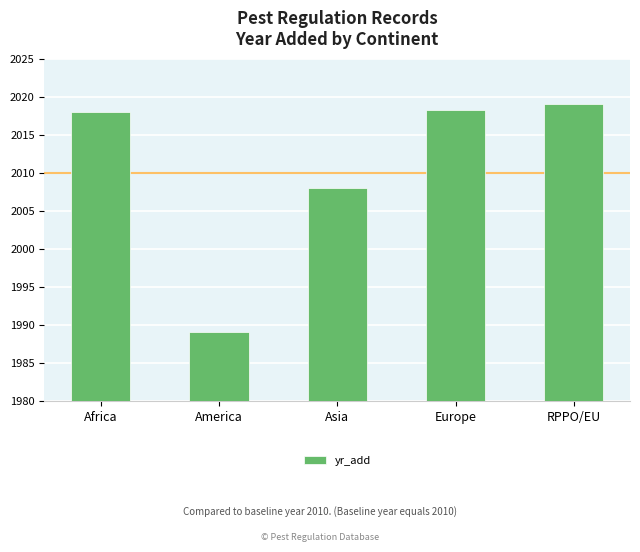

What is the maximum value shown in the chart?

2019.0